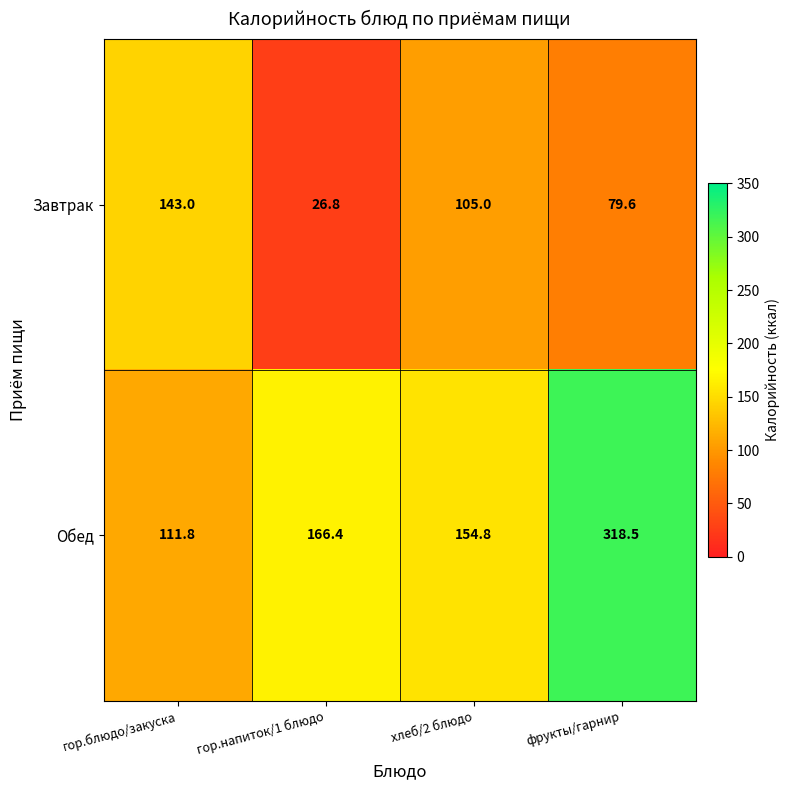

What is the difference between the highest and lowest values at хлеб/2 блюдо?

49.8